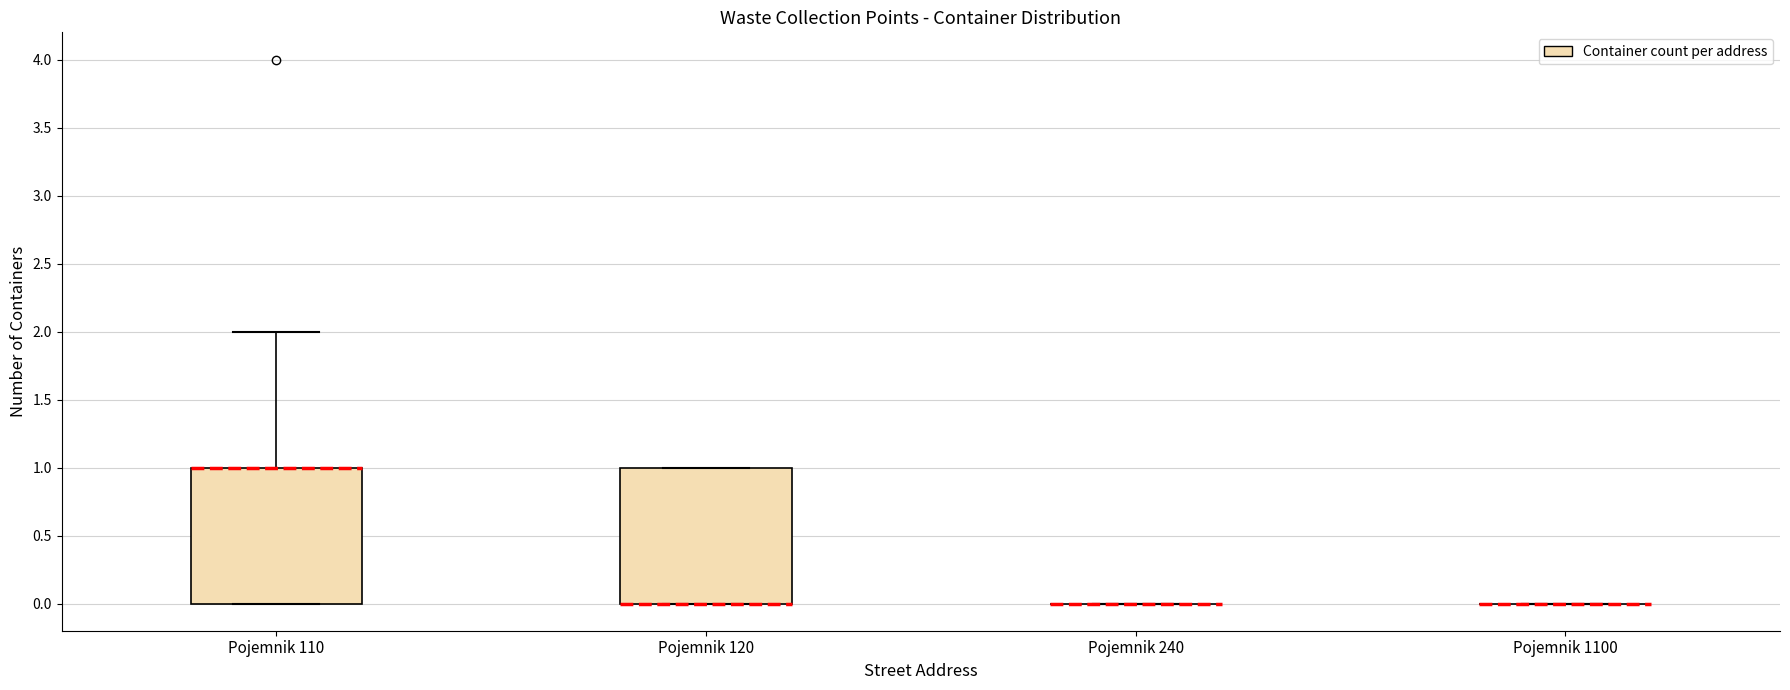

Reading left to right, transcribe this box plot: for each box, give where its median line is, the range the box spans, and where its two whiskers end, as read against the y-axis. The values are not printed on the chart, so give them approximately, as read against the axis.

Pojemnik 110: median 1 (drawn on the box's upper edge), box 0 to 1, whiskers 0 to 2
Pojemnik 120: median 0 (drawn on the box's lower edge), box 0 to 1, whiskers 0 to 1
Pojemnik 240: box collapsed to a line at 0, whiskers 0 to 0
Pojemnik 1100: box collapsed to a line at 0, whiskers 0 to 0